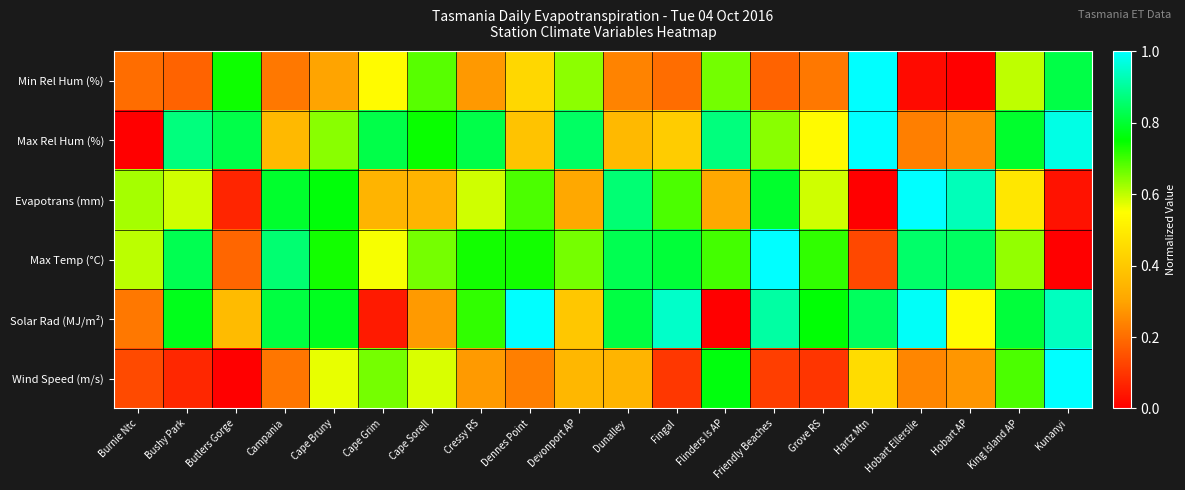

Between Cape Grim and Cape Bruny, which is larger?

Cape Grim